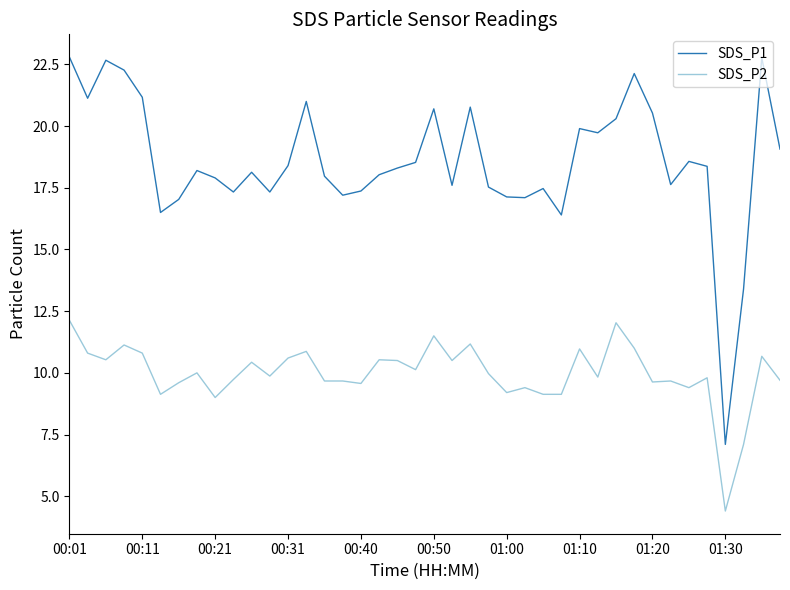

True or false: SDS_P1 and SDS_P2 intersect in this chart.

False